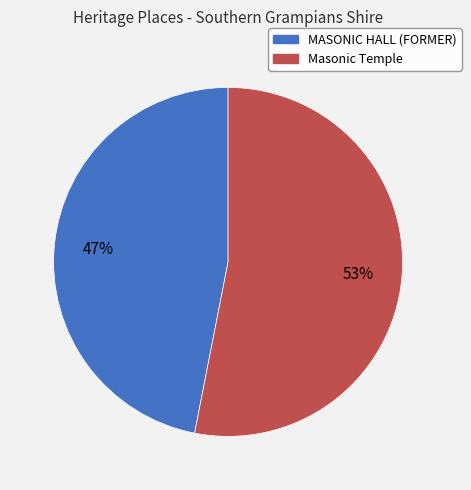

To the nearest percent, what is the difference between the Masonic Temple and MASONIC HALL (FORMER) slice percentages?

6%